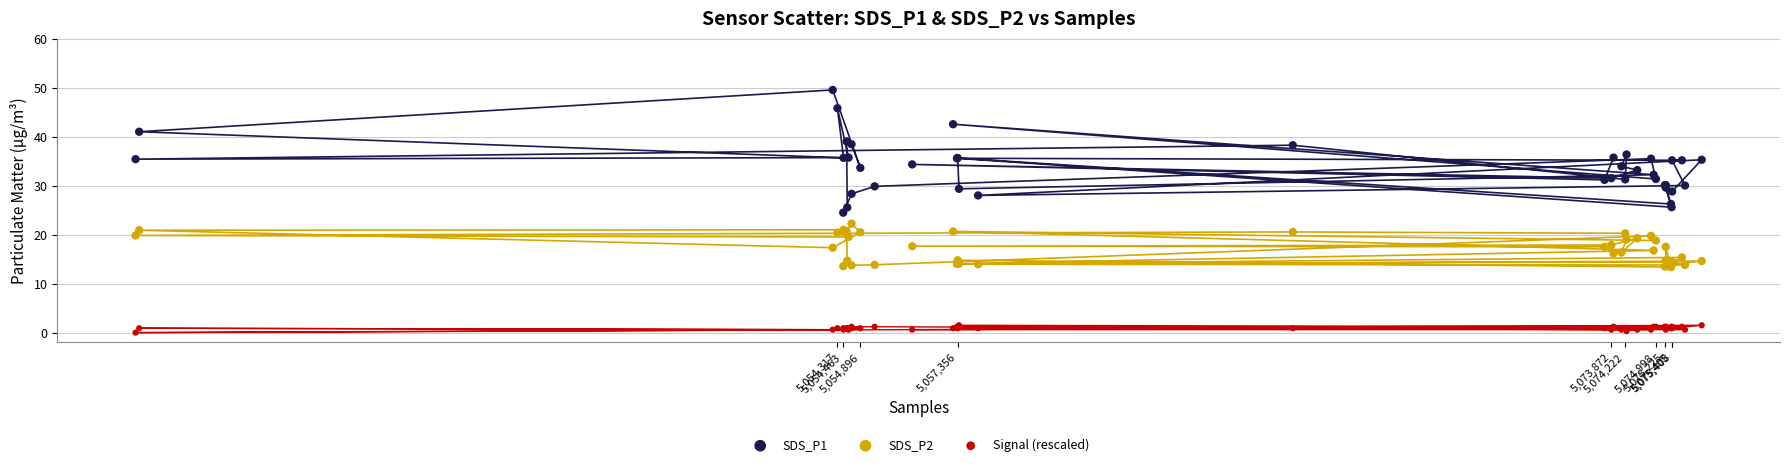

Which series has the widest spread of Y values?

SDS_P1